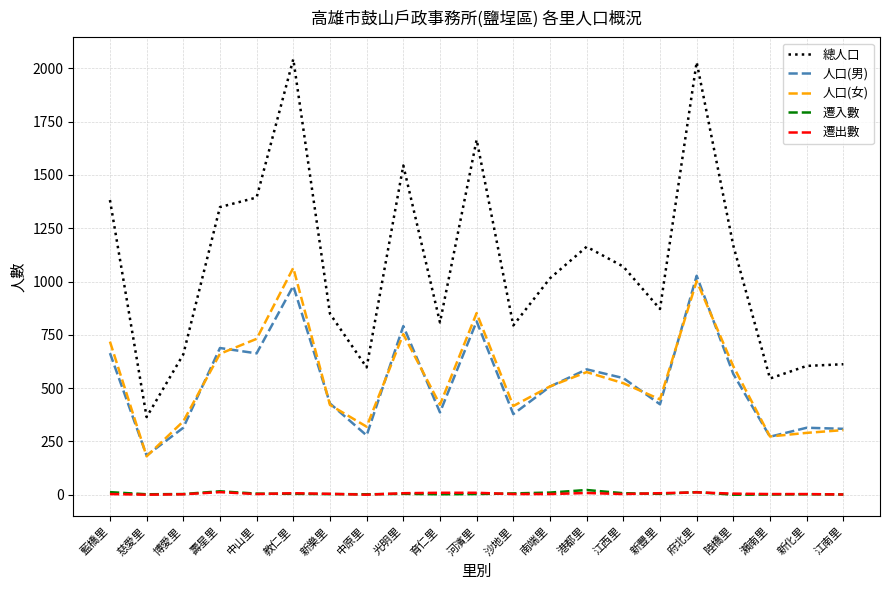

What position from the right is 光明里?

13